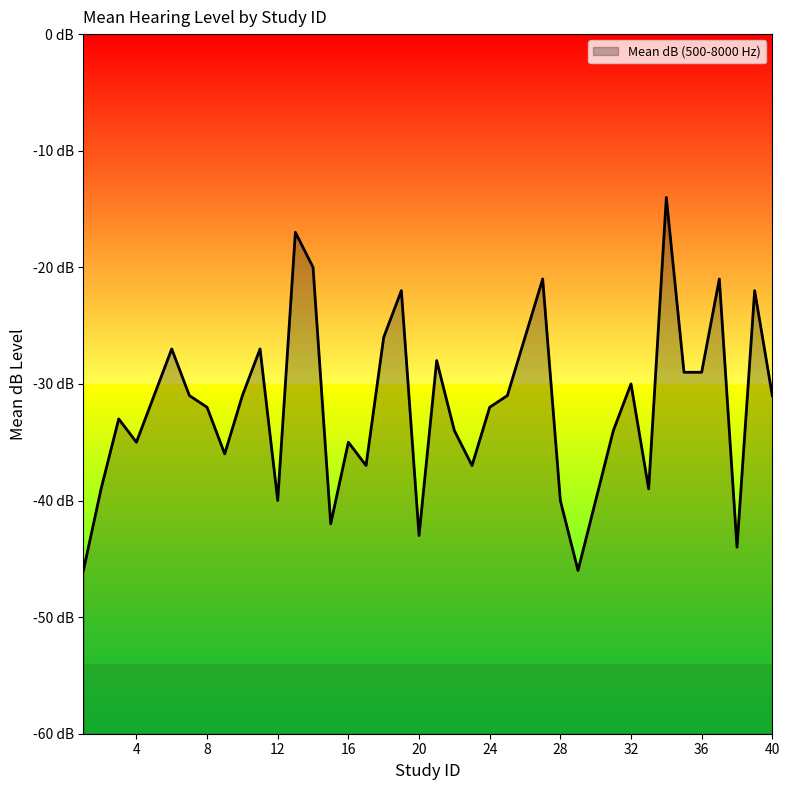

Where is the first local minimum?

4